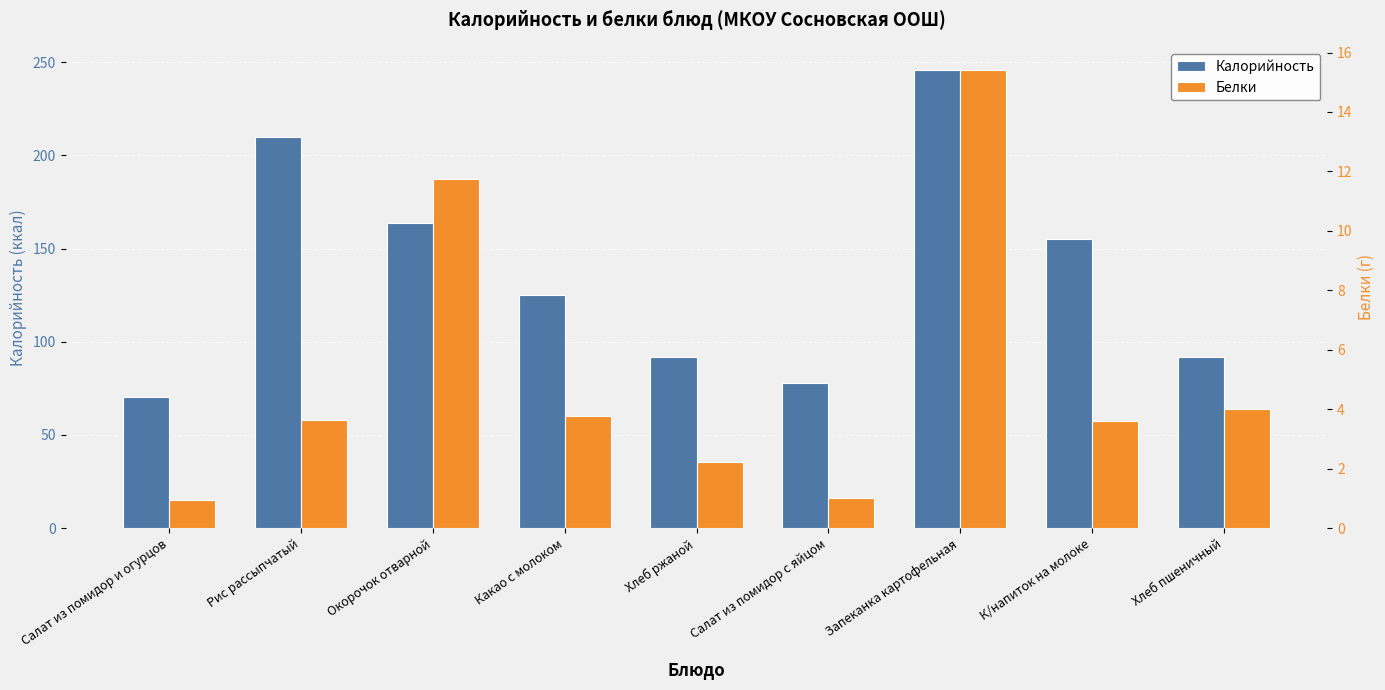

At how many categories does at least one series exceed 231?

1